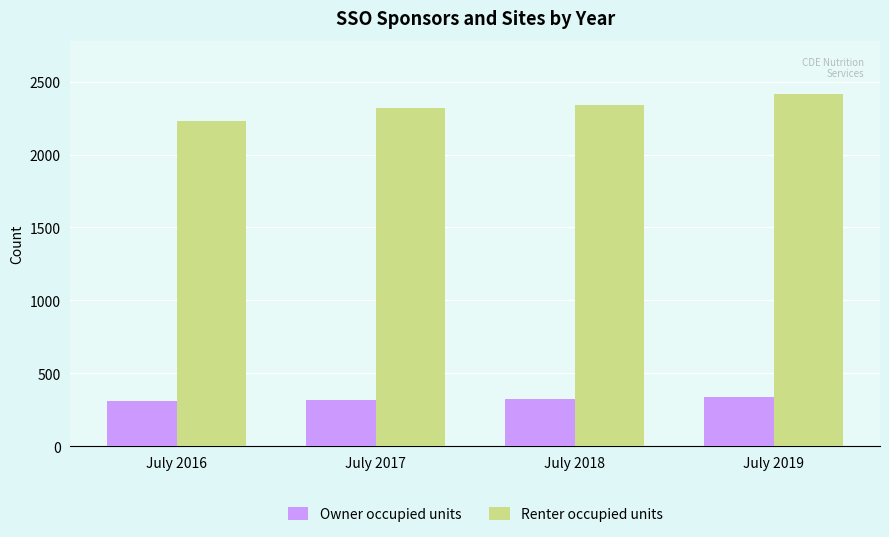

True or false: Owner occupied units has a value of 341 at July 2019.

True